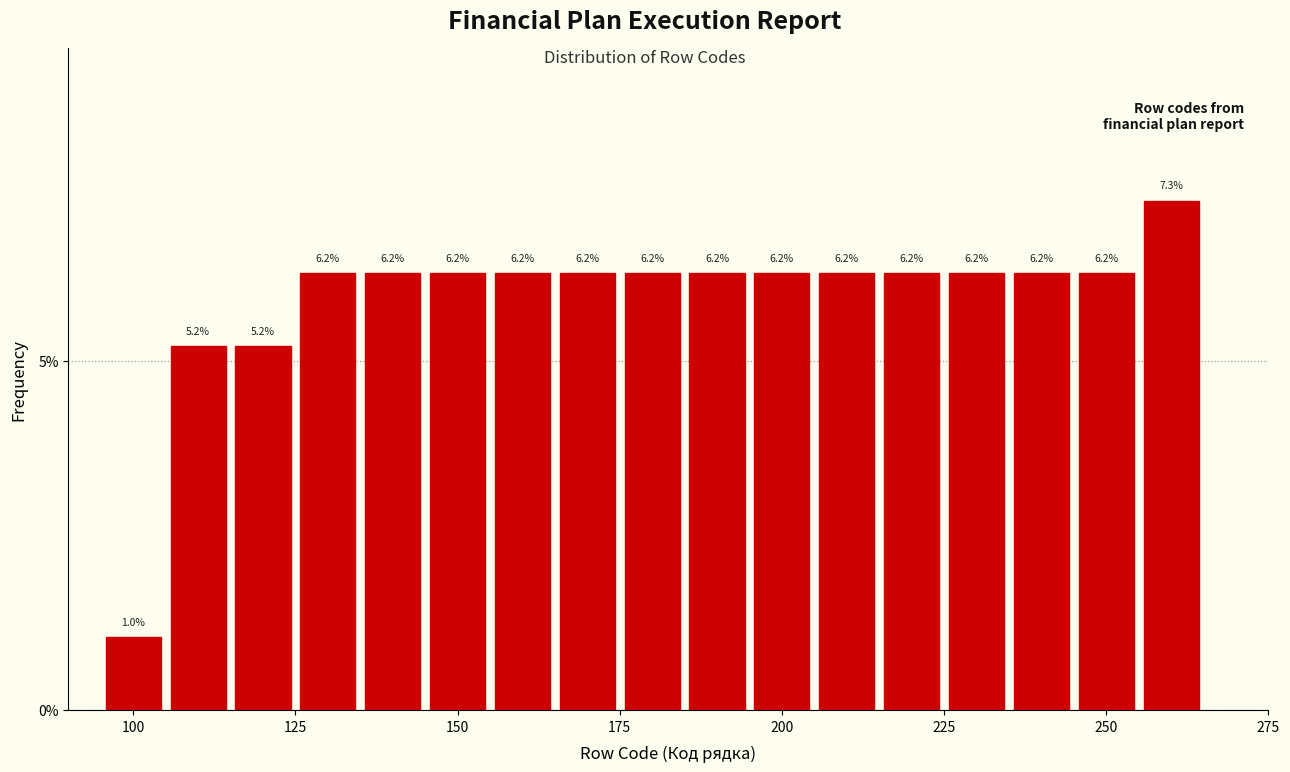

Around what value on the x-axis is the tallest bar? Give the approximate position of its centre, as read against the axis.

260